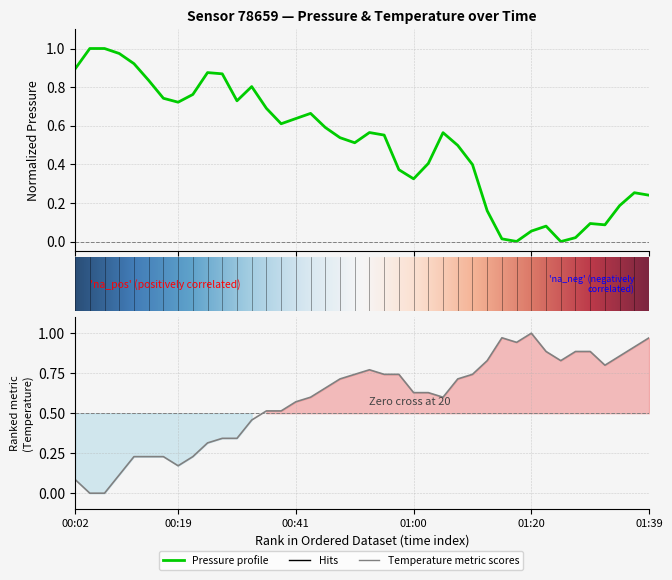

Is the value of temperature at 00:11 greater than the value of pressure at 01:30?

Yes